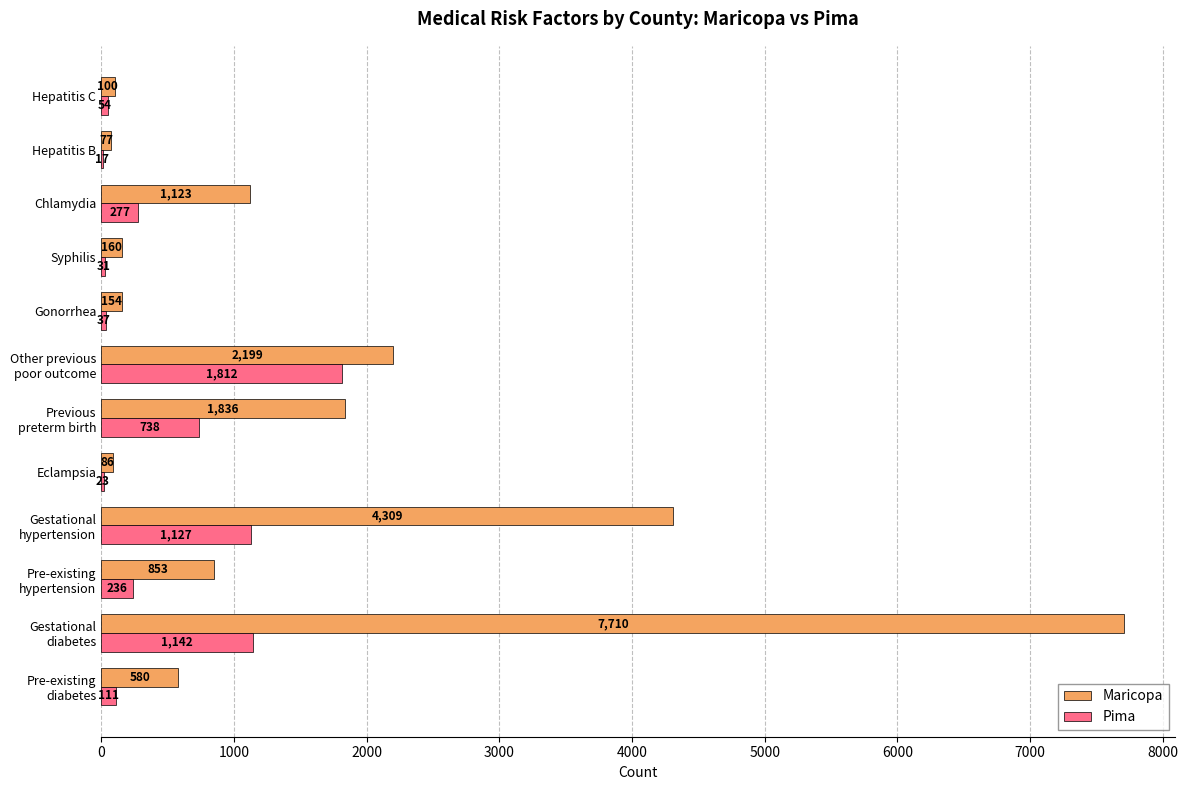

Read the Pima value at Chlamydia, to the nearest 50.

300